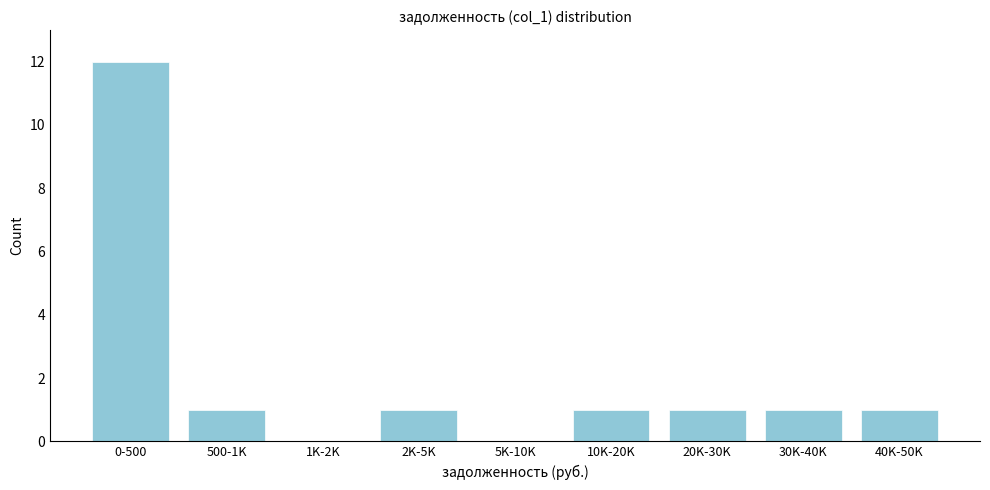

Reading right to left, list all the values displayed in this chart.

40K-50K=1	30K-40K=1	20K-30K=1	10K-20K=1	5K-10K=0	2K-5K=1	1K-2K=0	500-1K=1	0-500=12